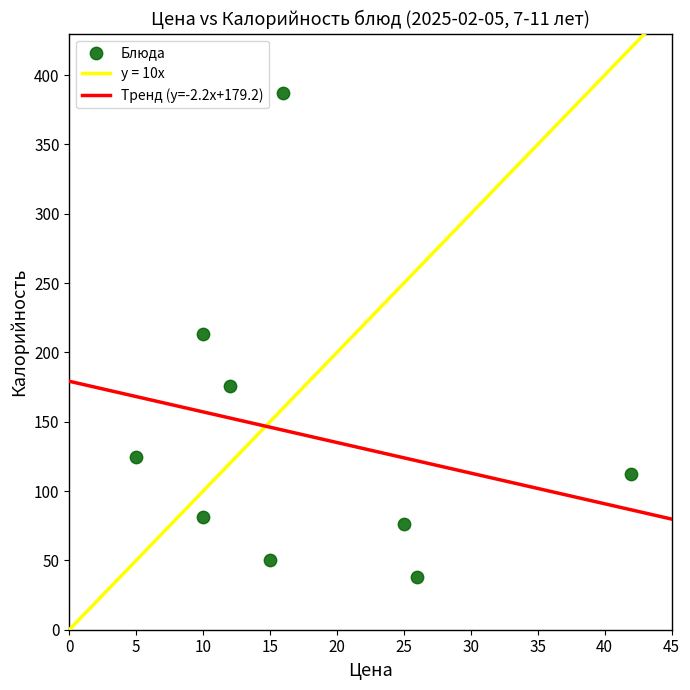

What is the range of Y values (max minus min)?

349.0